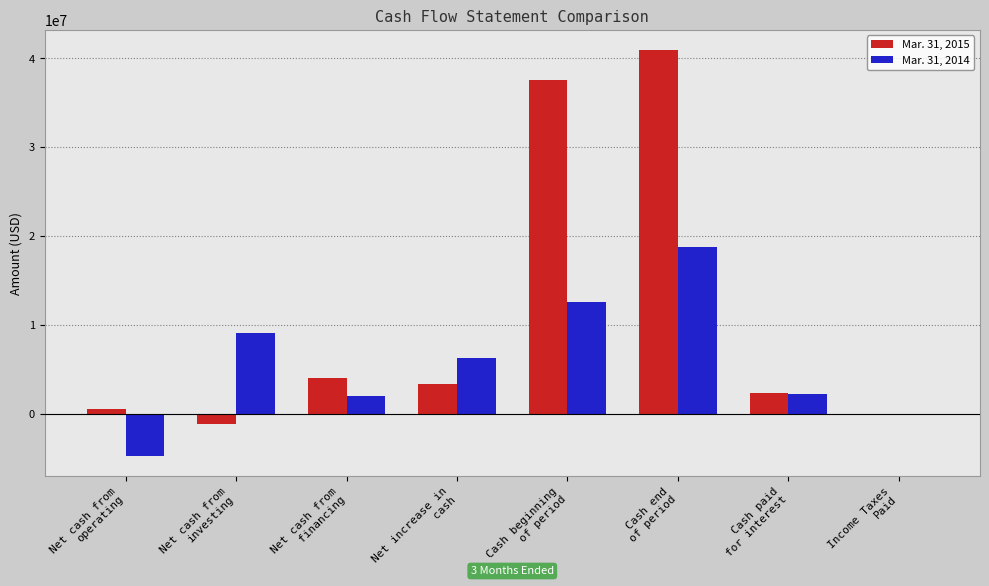

What is the sum of all Mar. 31, 2015 values?

87468160